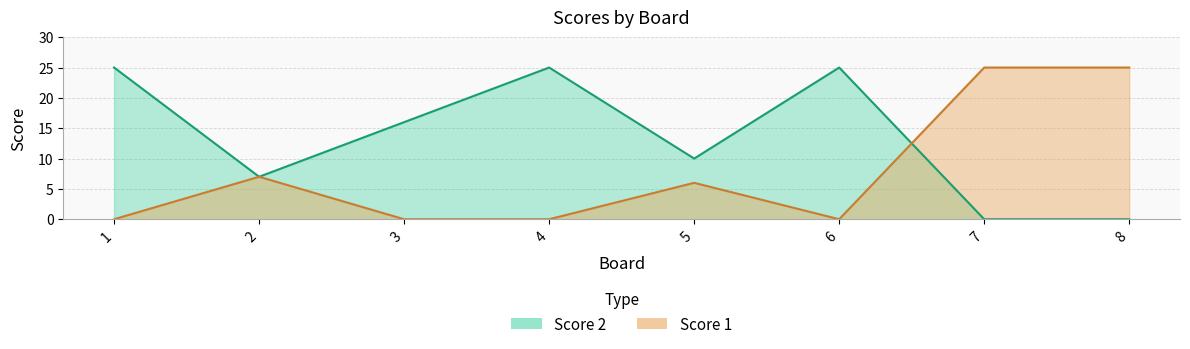

Rank the series by their average value, from lowest to highest.

Score 1, Score 2